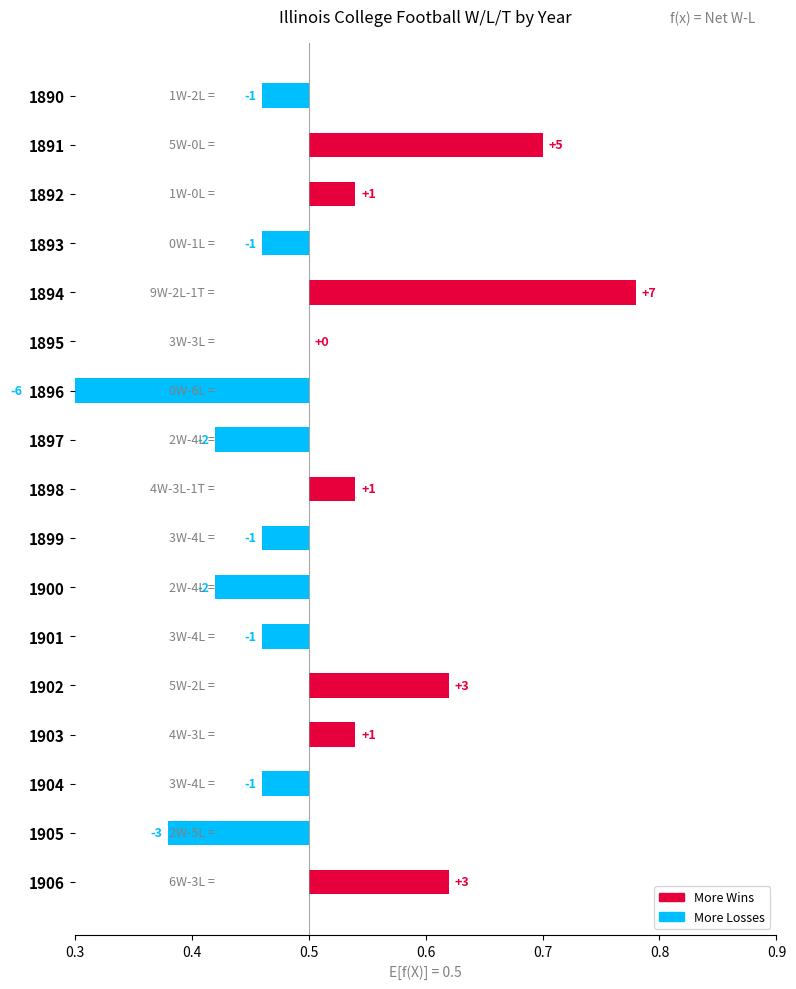

How many categories are shown in the chart?

17